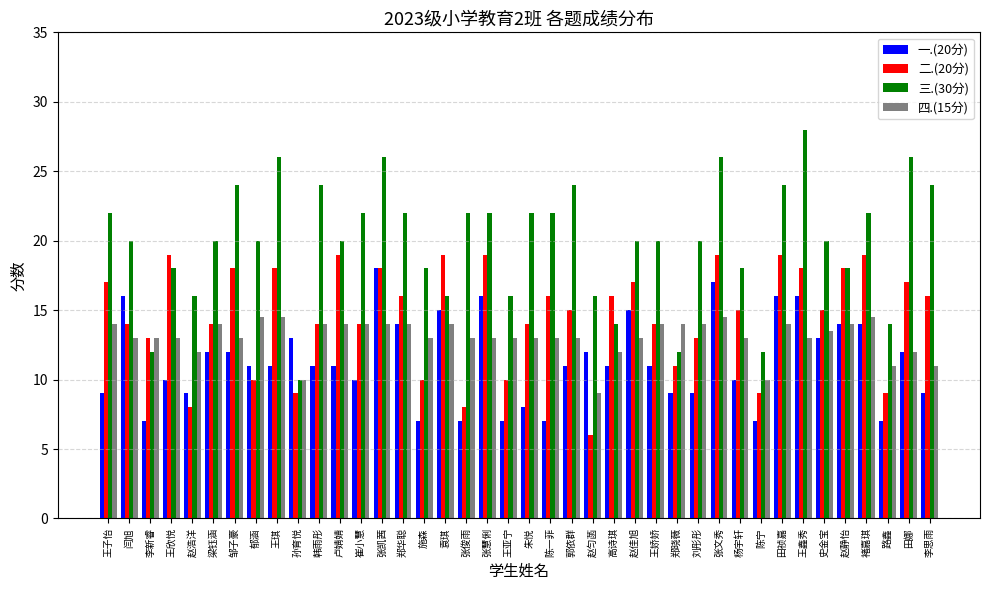

Count the number of categories in the chart.

40